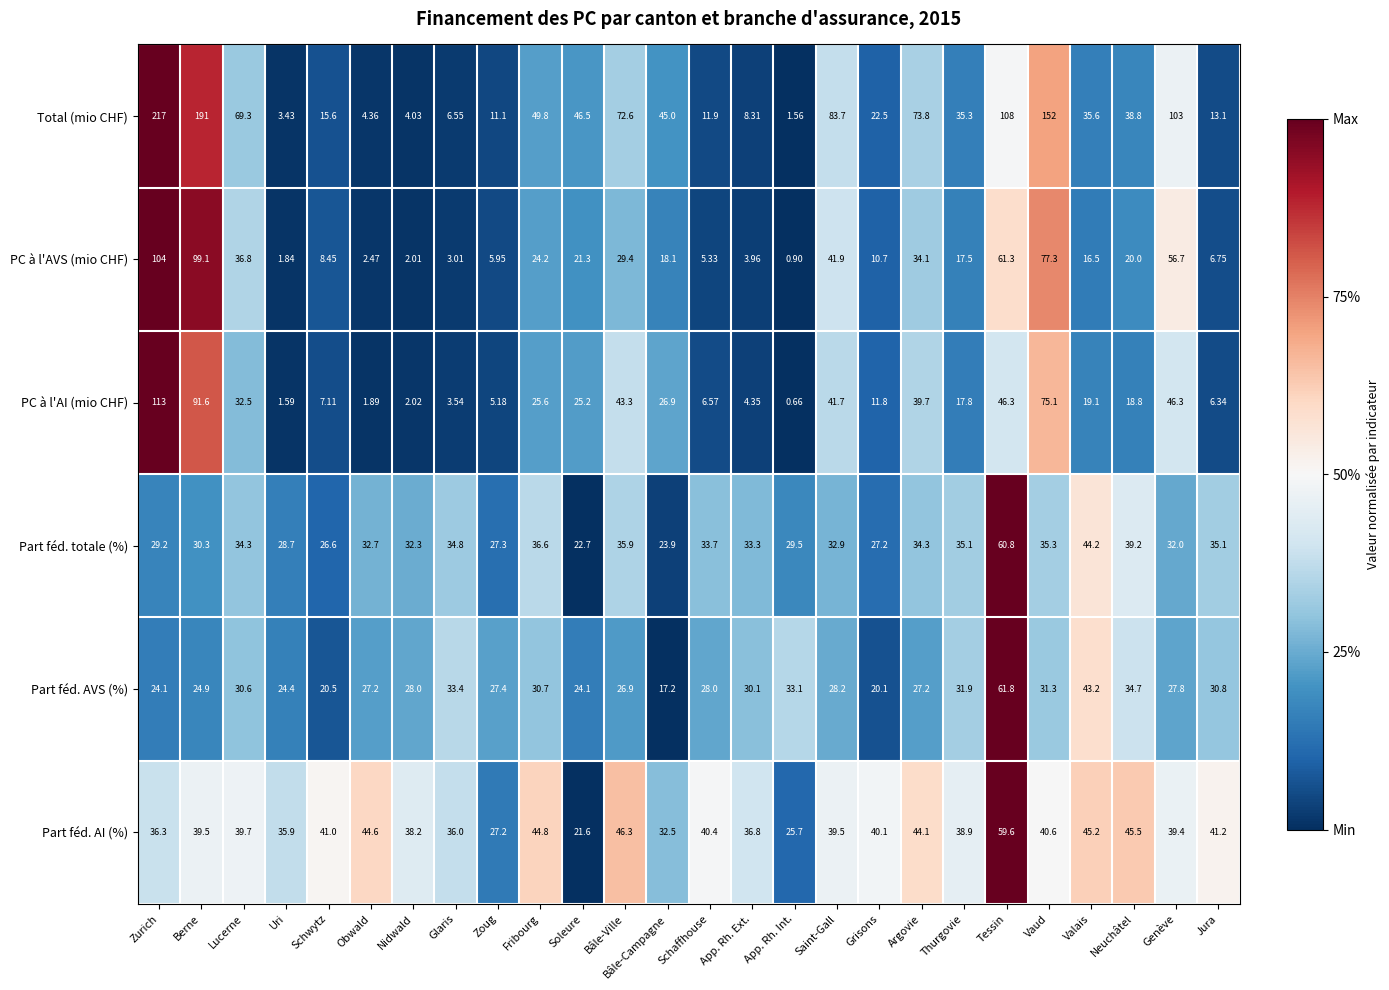

Which series has the largest total across all categories?

Total (mio CHF)